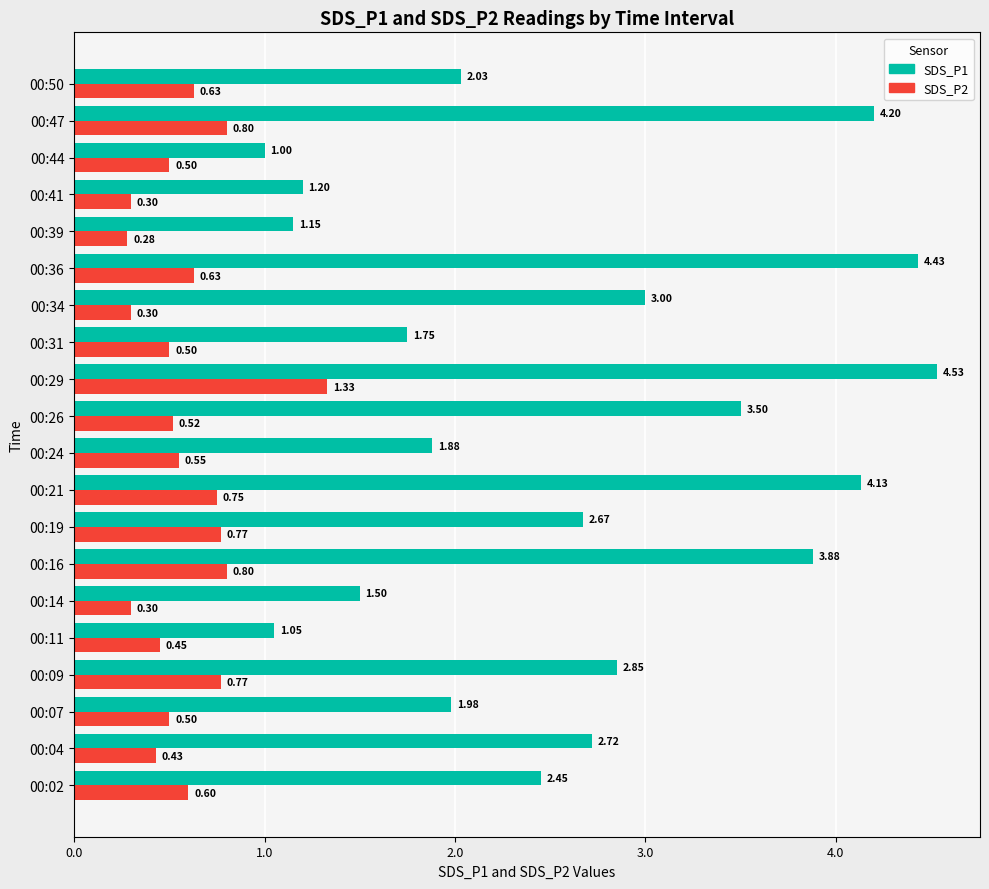

What is the difference between the maximum and second lowest values in the SDS_P2 series?

1.0